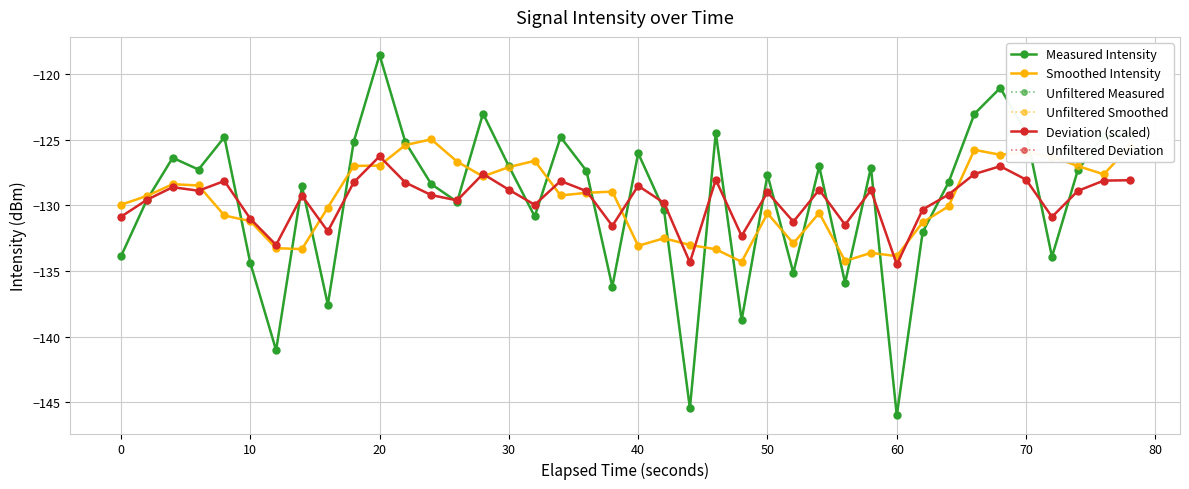

Is this an area chart (filled region under the line)?

No